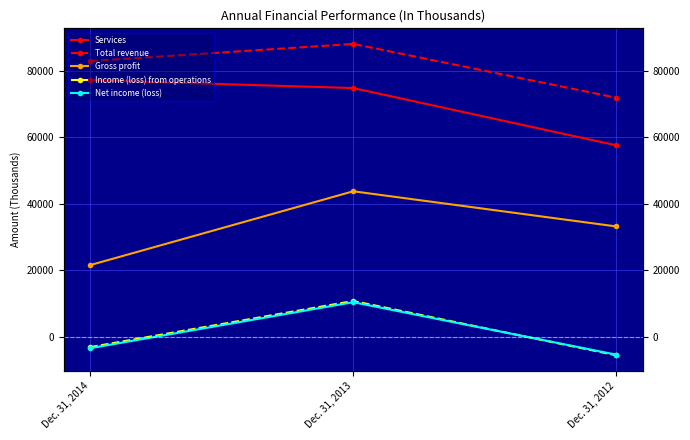

The value of Income (loss) from operations at Dec. 31, 2013 is 10752. True or false?

True